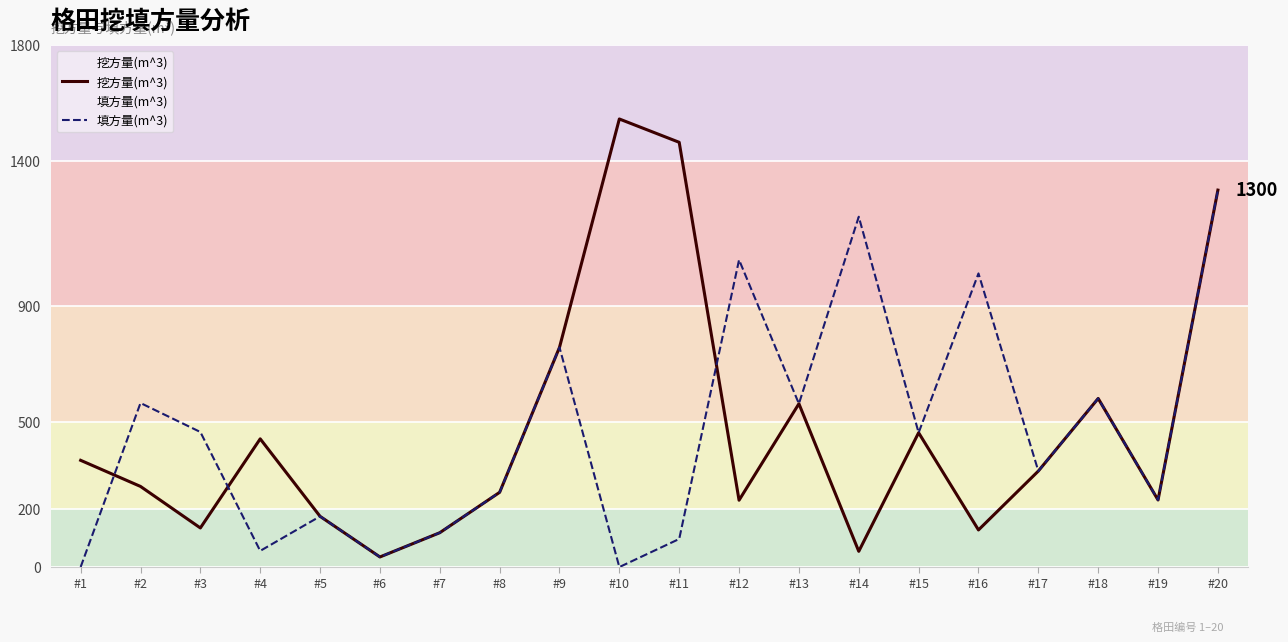

How many values in the 填方量(m^3) series are below 463?

10